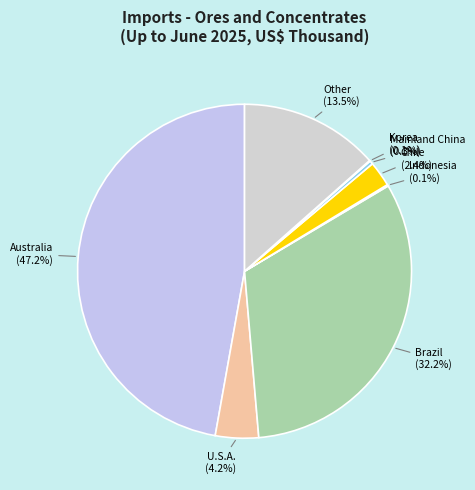

Is Brazil the majority of the pie?

No